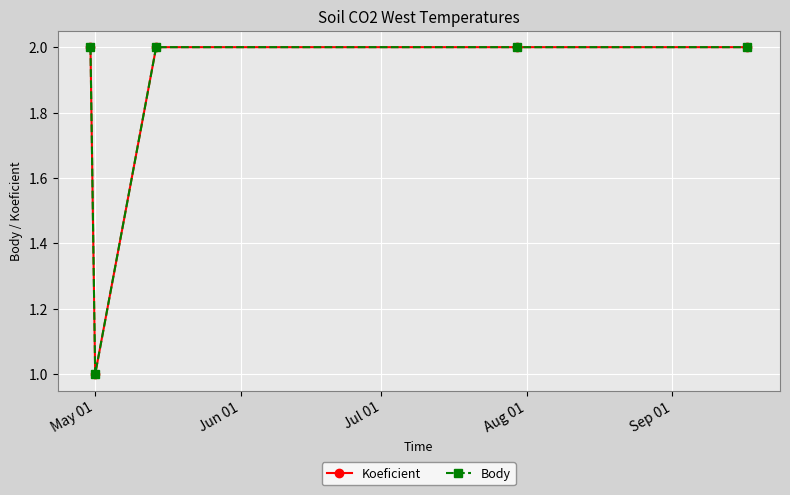

Does the chart have visible grid lines?

Yes